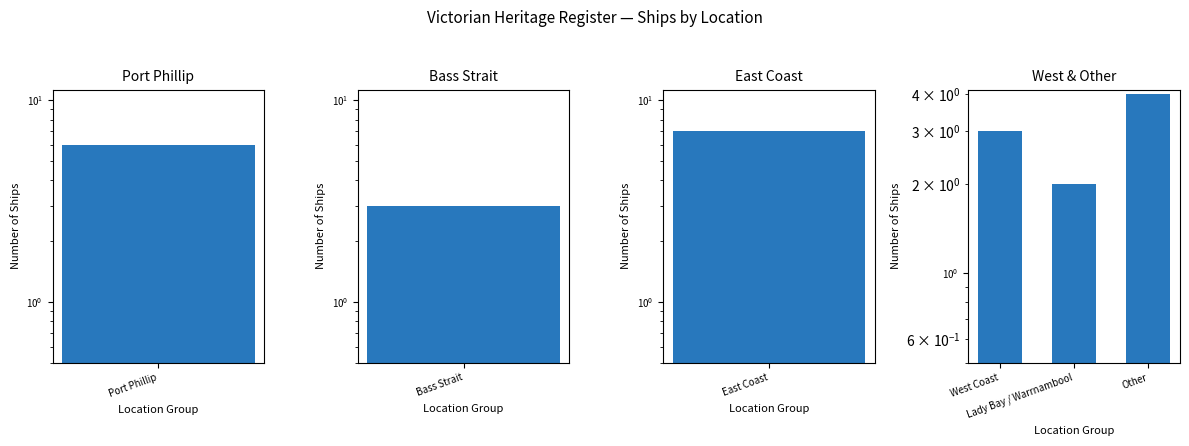

What position from the right is Lady Bay / Warrnambool?

2